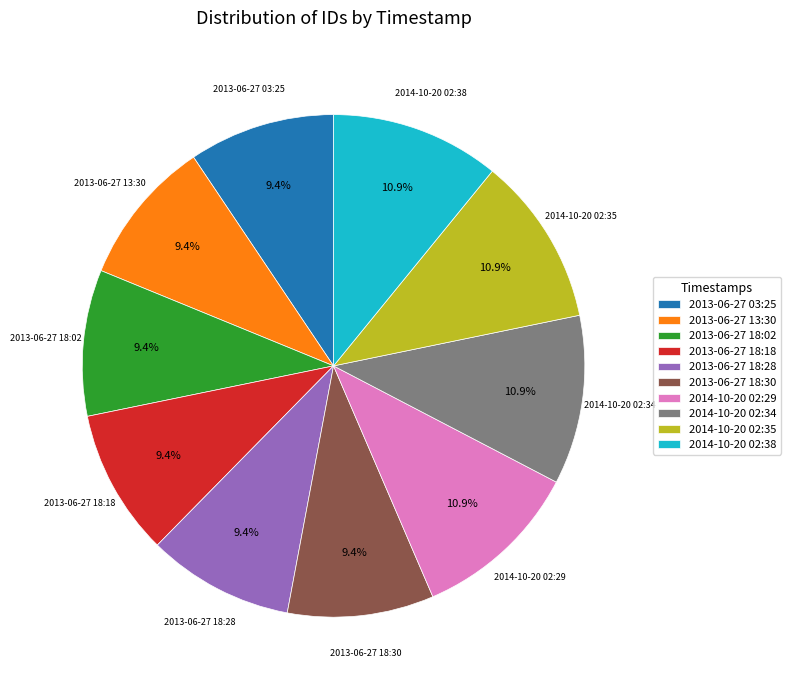

What portion of the pie excludes 2014-10-20 02:35?

89.1%